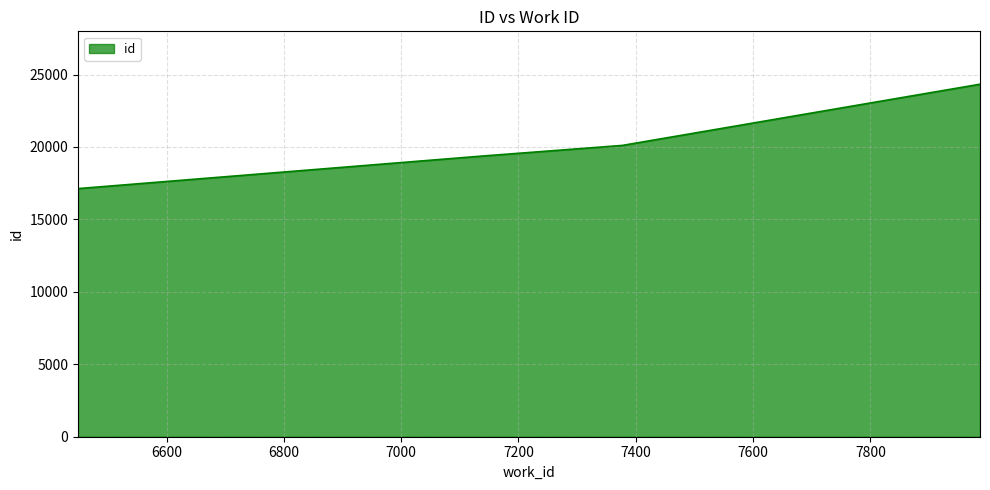

True or false: there are more than 2 points higher than both neighbors.

False